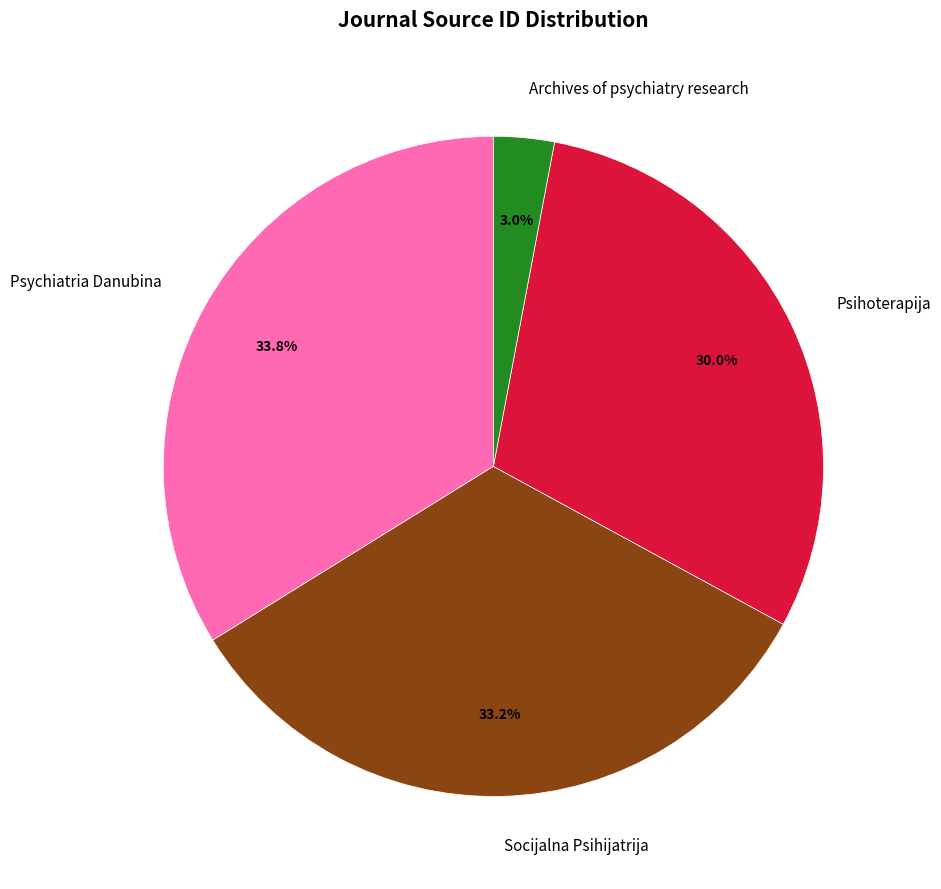

Is Archives of psychiatry research the majority of the pie?

No